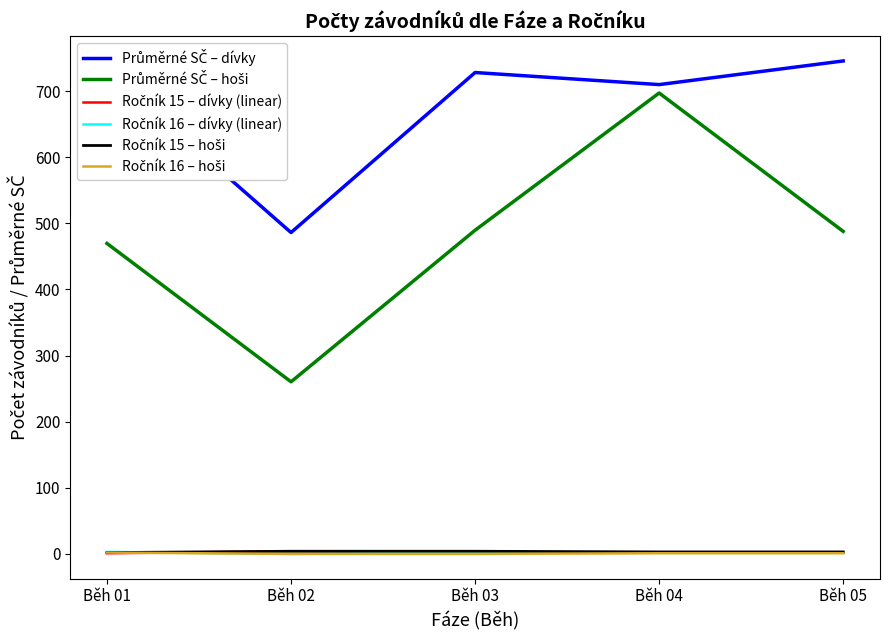

At which category is the sum across all series the highest?

Běh 04